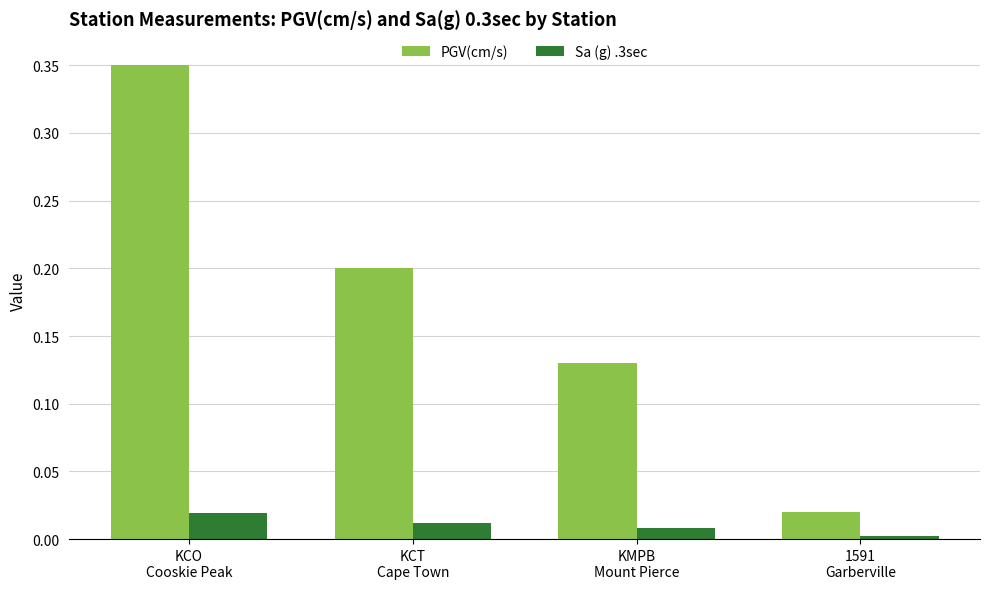

Which series has the widest spread of values?

PGV(cm/s)